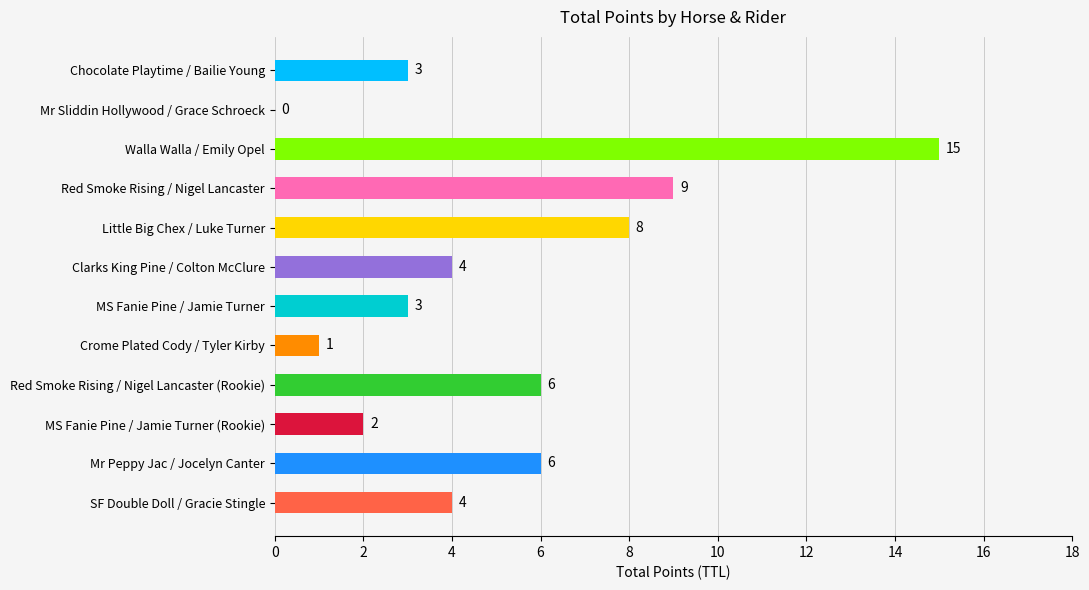

How many positive values are there?

11